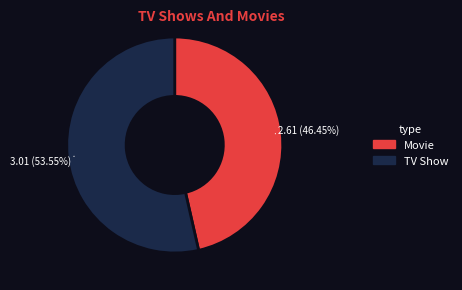

To the nearest percent, what is the average slice percentage?

50%